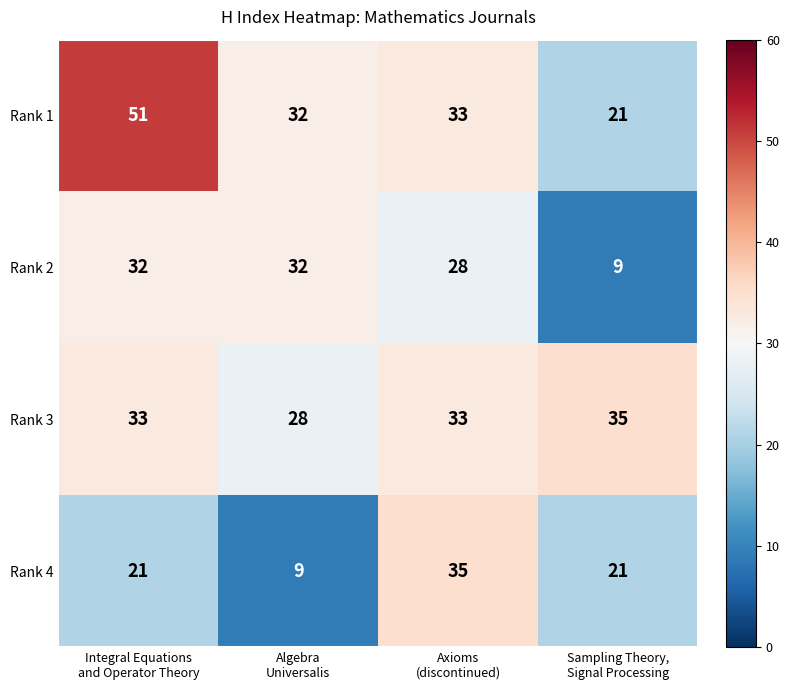

What is the lowest value of the Rank 2 series?

9